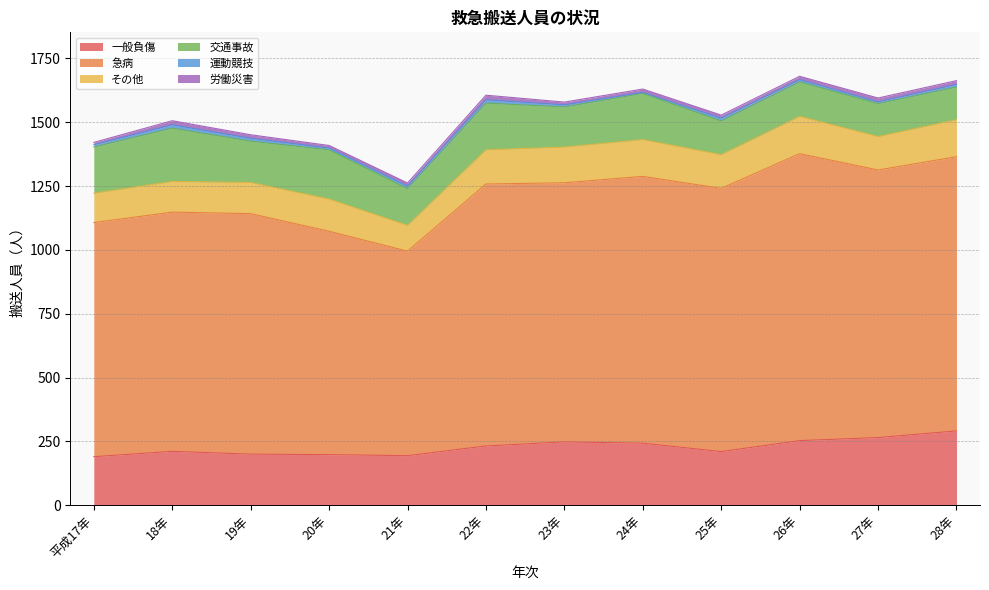

Reading right to left, extract all data points from this chart.

一般負傷: 28年=291	27年=265	26年=253	25年=210	24年=243	23年=248	22年=232	21年=194	20年=198	19年=200	18年=211	平成17年=190
急病: 28年=1074	27年=1048	26年=1124	25年=1031	24年=1045	23年=1015	22年=1026	21年=801	20年=875	19年=942	18年=937	平成17年=917
その他: 28年=145	27年=131	26年=146	25年=132	24年=144	23年=140	22年=134	21年=101	20年=126	19年=122	18年=120	平成17年=115
交通事故: 28年=128	27年=129	26年=135	25年=132	24年=181	23年=157	22年=183	21年=144	20年=193	19年=162	18年=209	平成17年=181
運動競技: 28年=10	27年=7	26年=9	25年=11	24年=4	23年=8	22年=13	21年=10	20年=7	19年=11	18年=13	平成17年=9
労働災害: 28年=15	27年=15	26年=13	25年=12	24年=13	23年=11	22年=18	21年=12	20年=10	19年=14	18年=16	平成17年=9